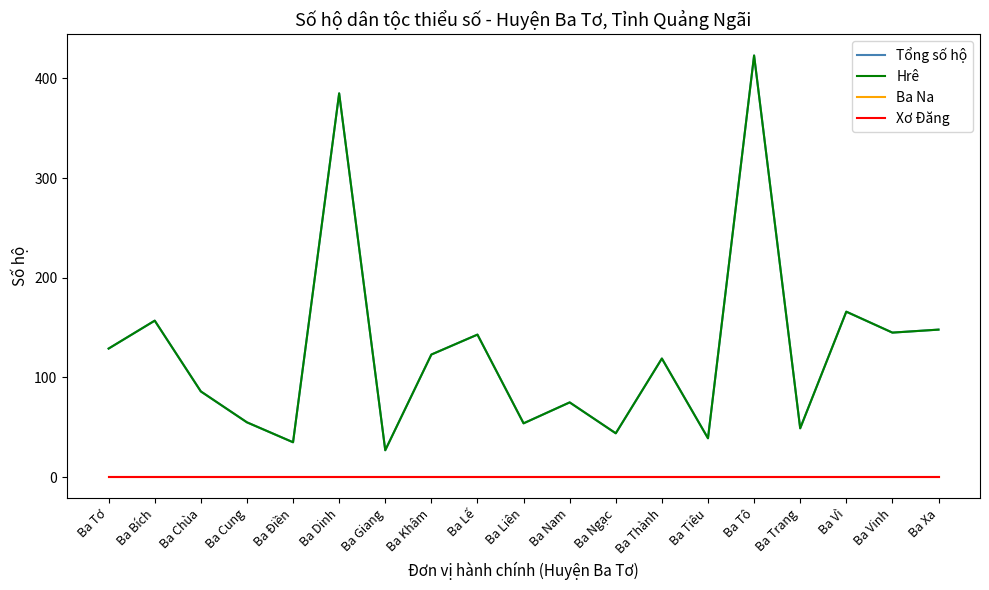

True or false: Hrê and Tổng số hộ cross at least once.

False